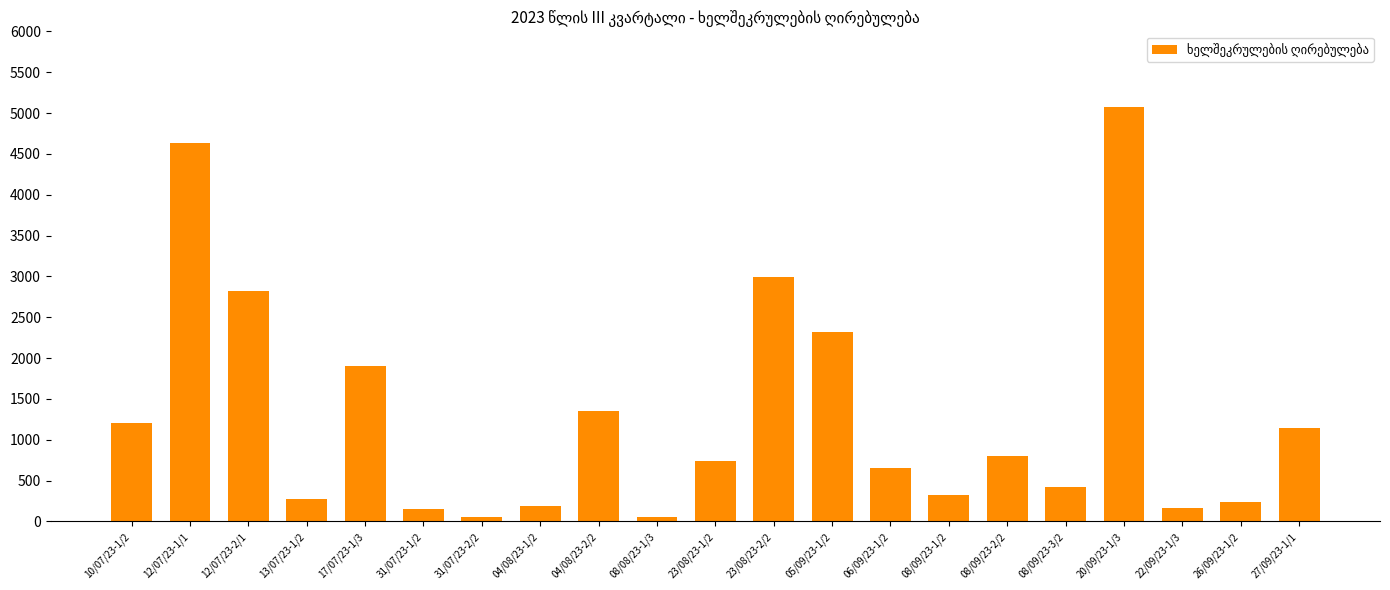

Approximately how many times larger is the value at 06/09/23-1/2 compared to 31/07/23-2/2?

13.0